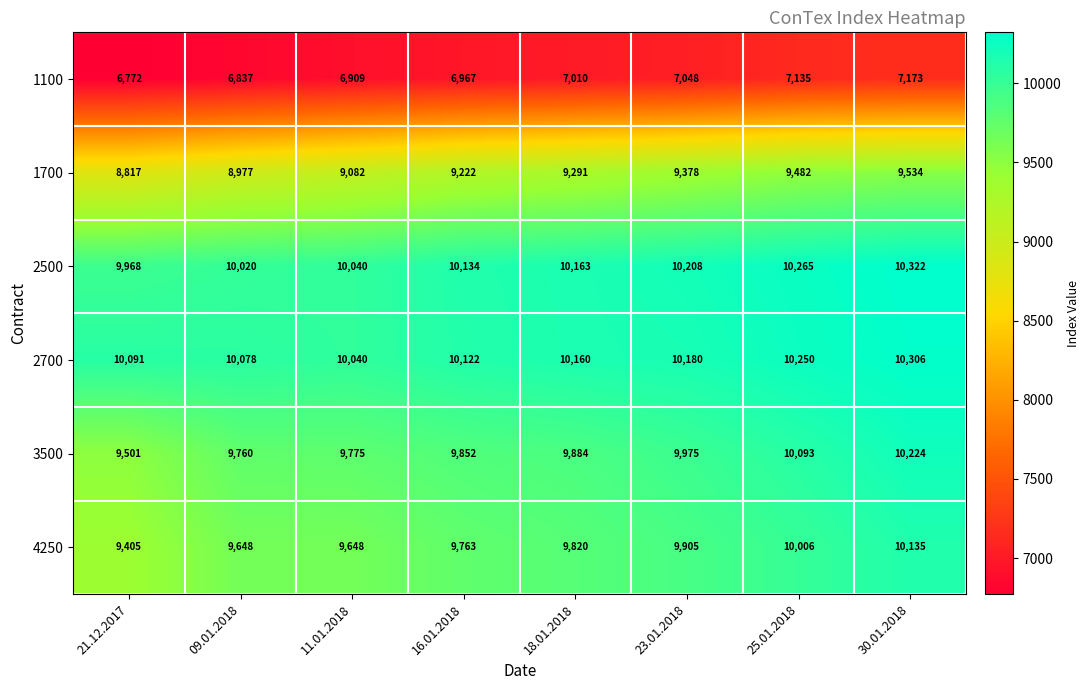

Count the number of data series in this chart.

6